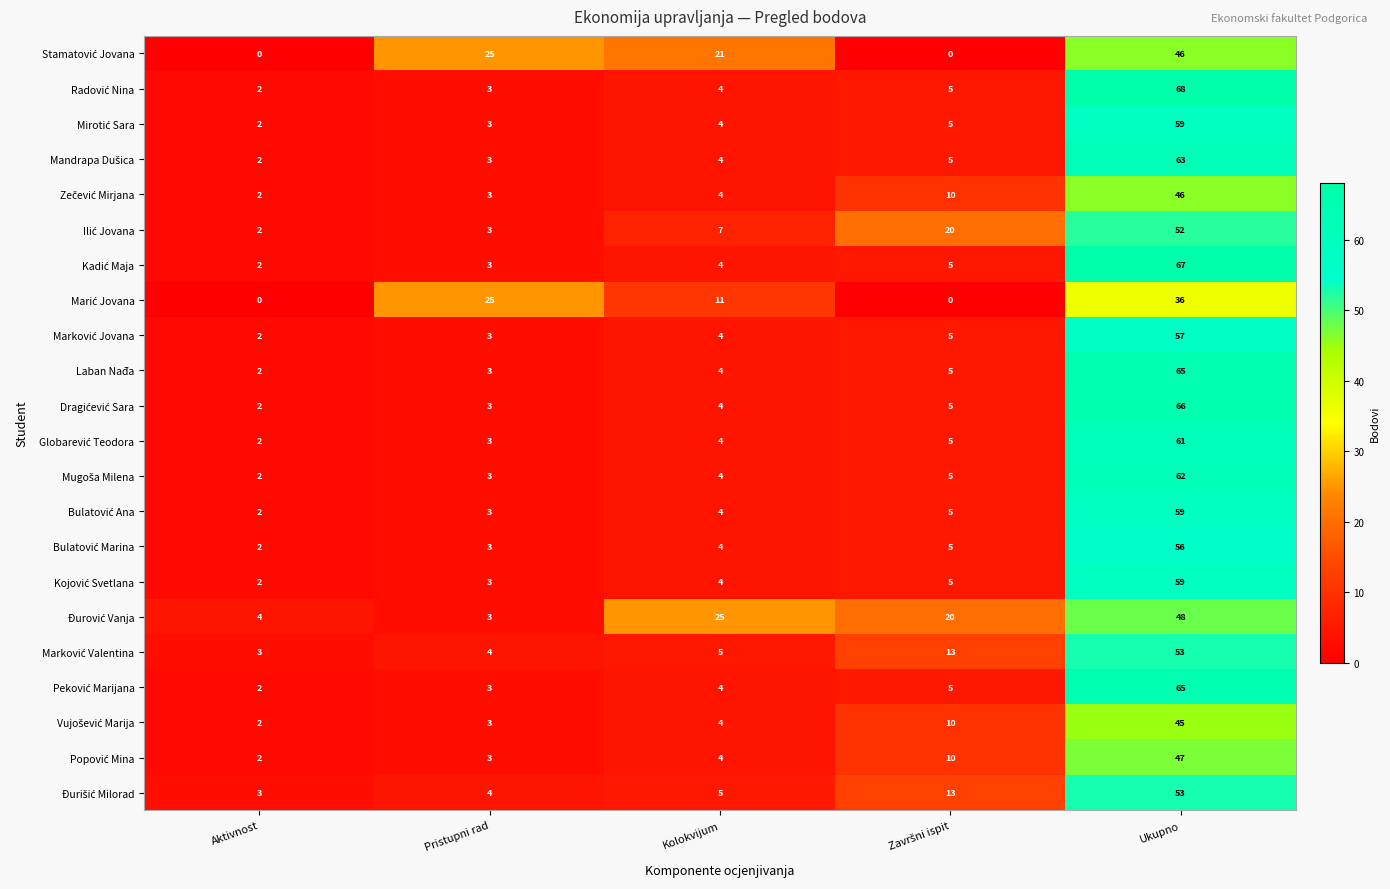

Which category has the highest value across all series?

Ukupno